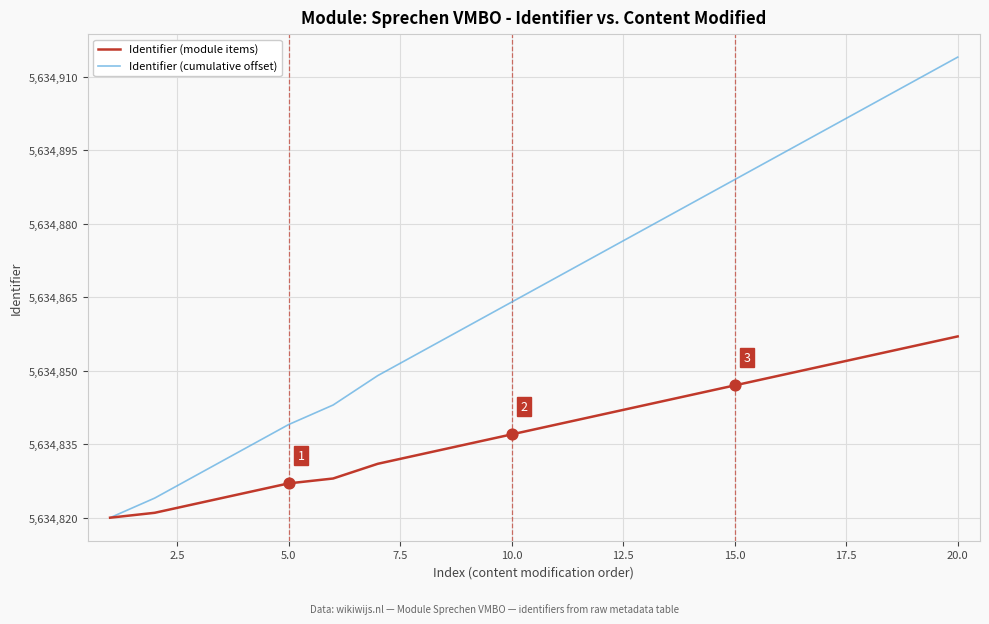

Which series has the largest total across all categories?

Identifier (cumulative offset)